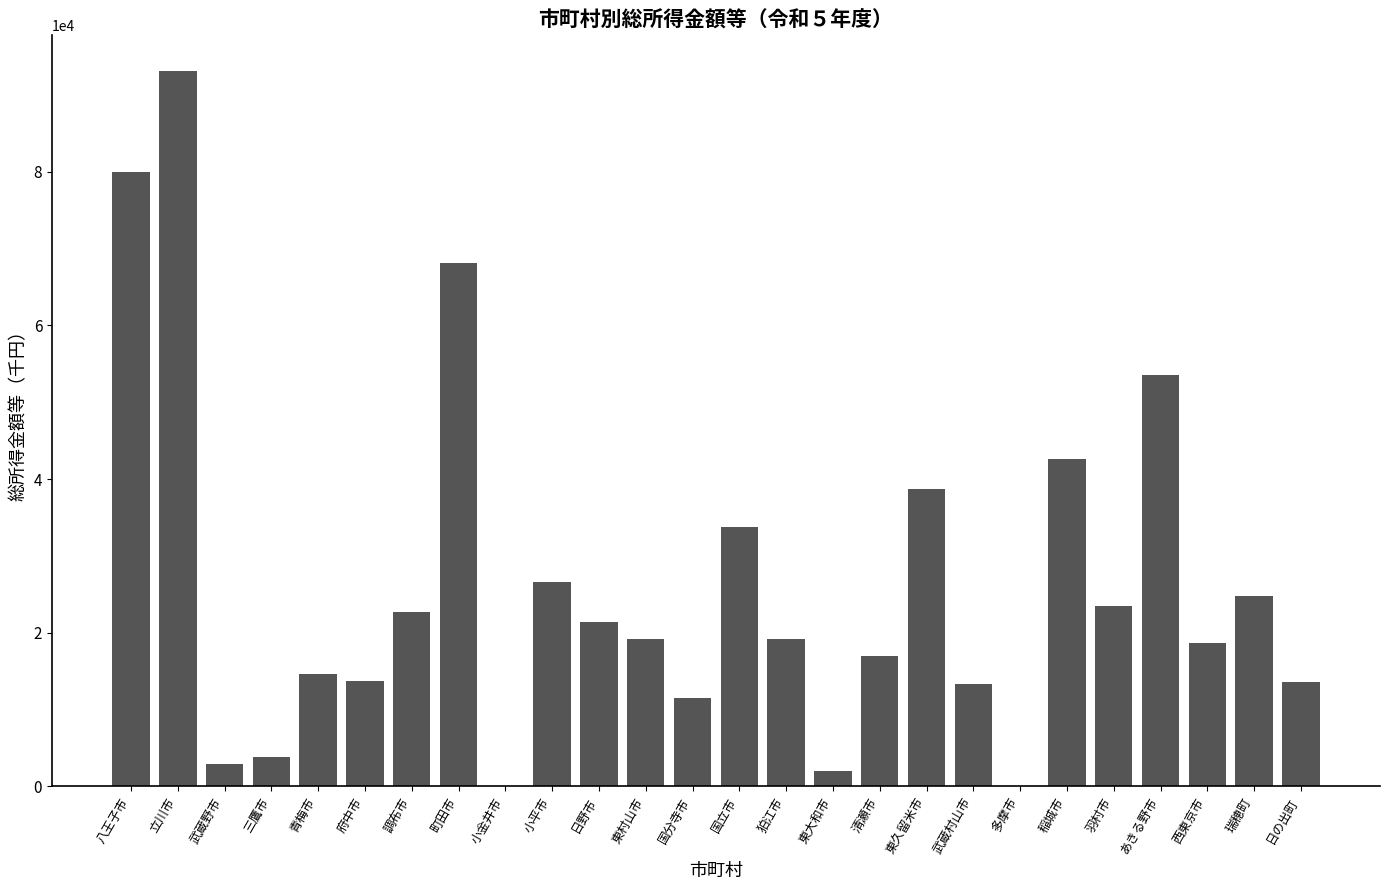

Are the bars horizontal?

No